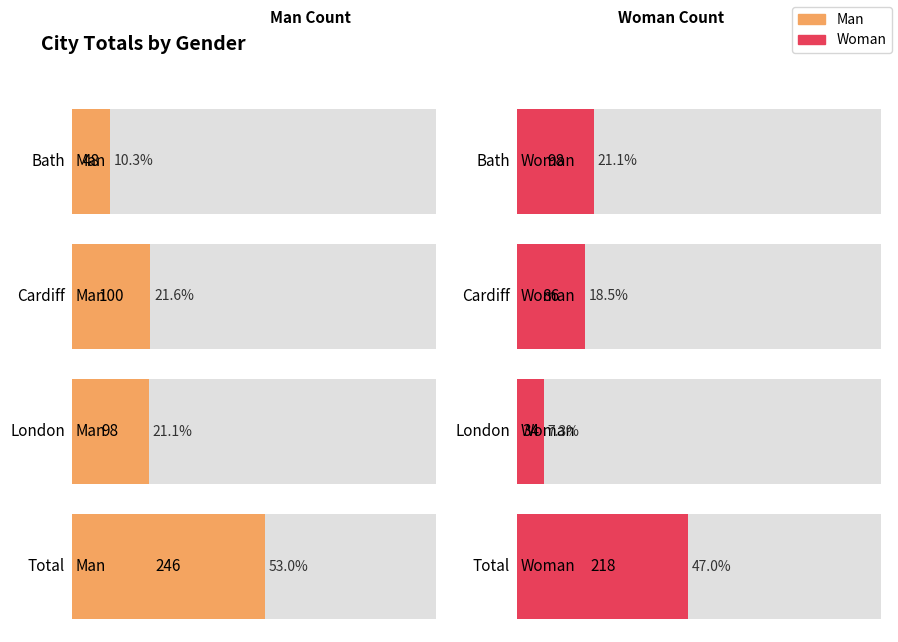

List the labels in order of Man value, largest first.

Total, Cardiff, London, Bath